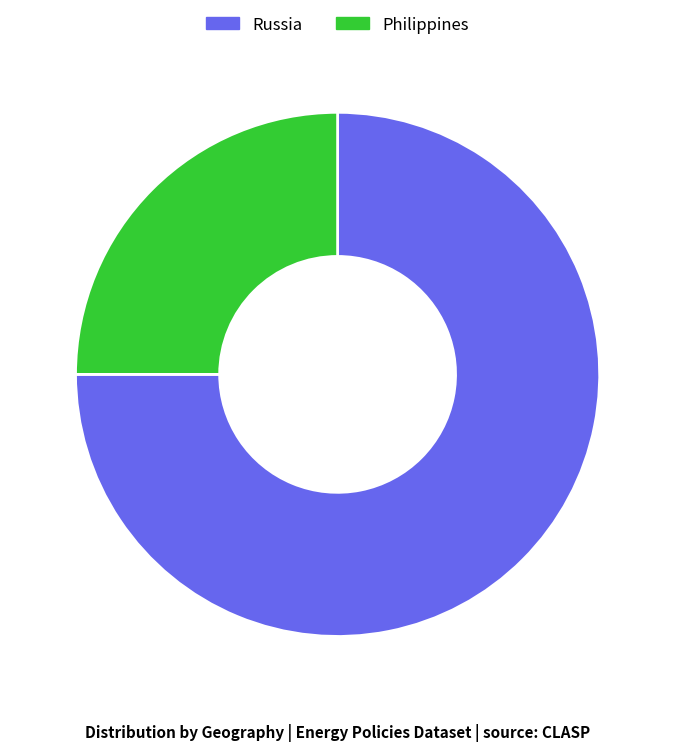

Is there a majority slice in this chart?

Yes